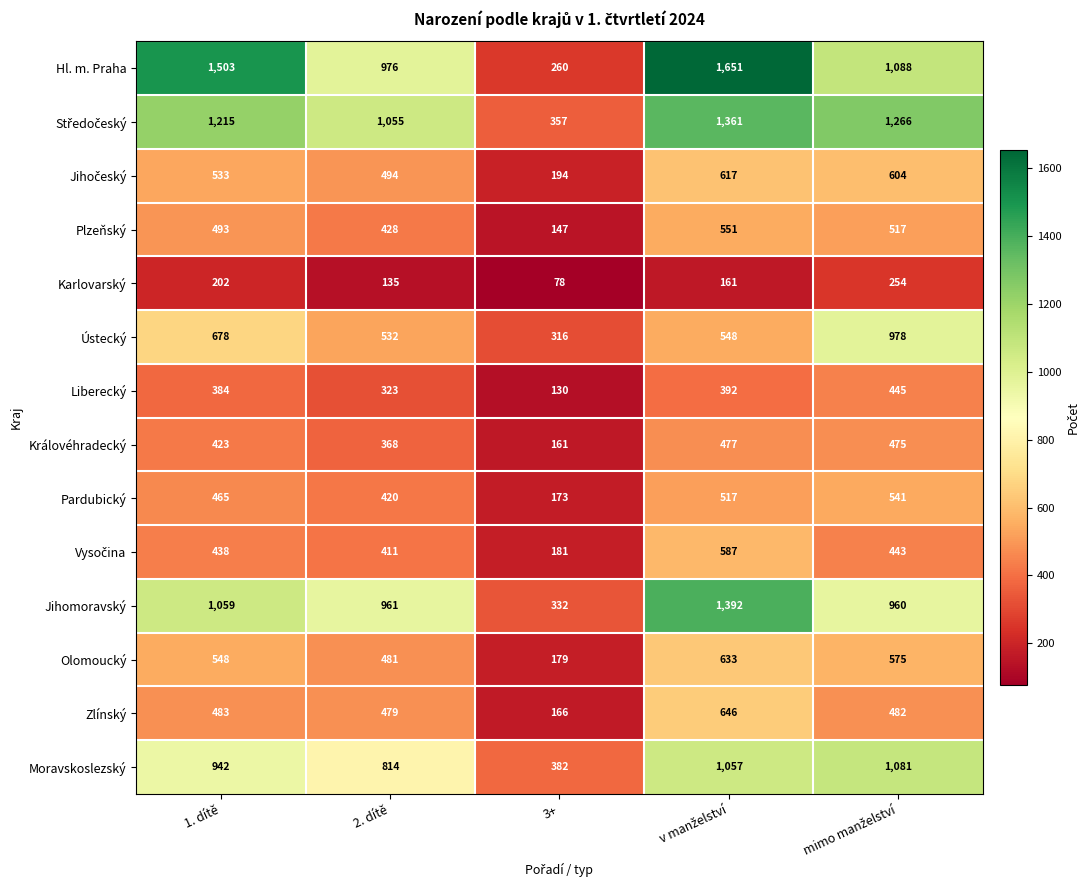

What is the difference between the second highest and minimum values in the Olomoucký series?

396